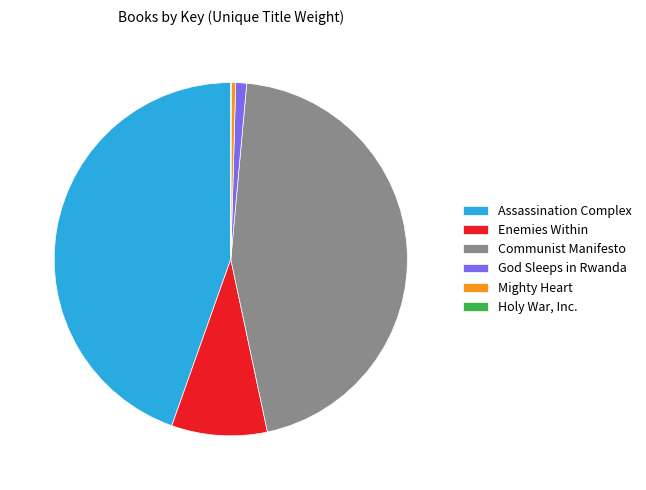

Combined, do Enemies Within and Assassination Complex account for over 50%?

Yes